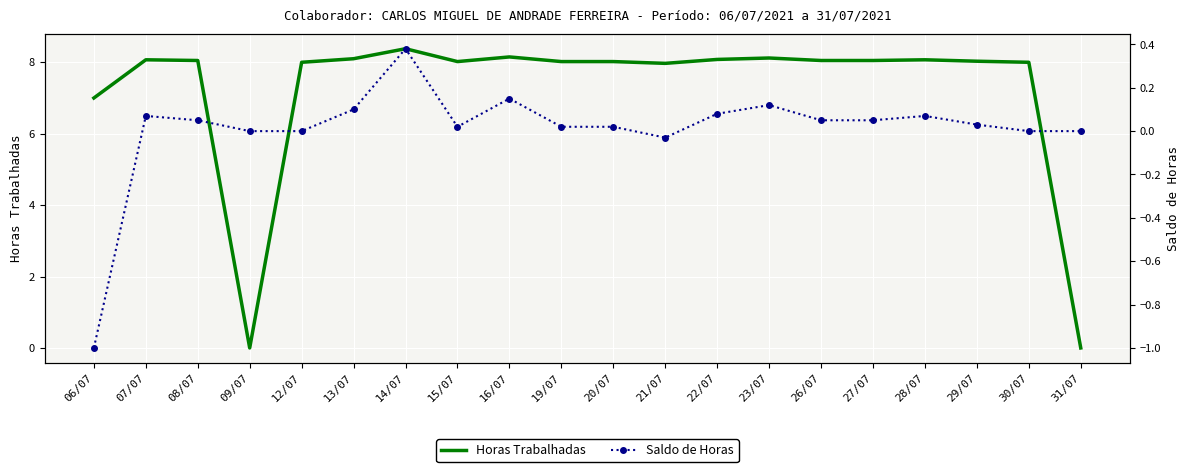

What is the greatest value displayed?

8.4